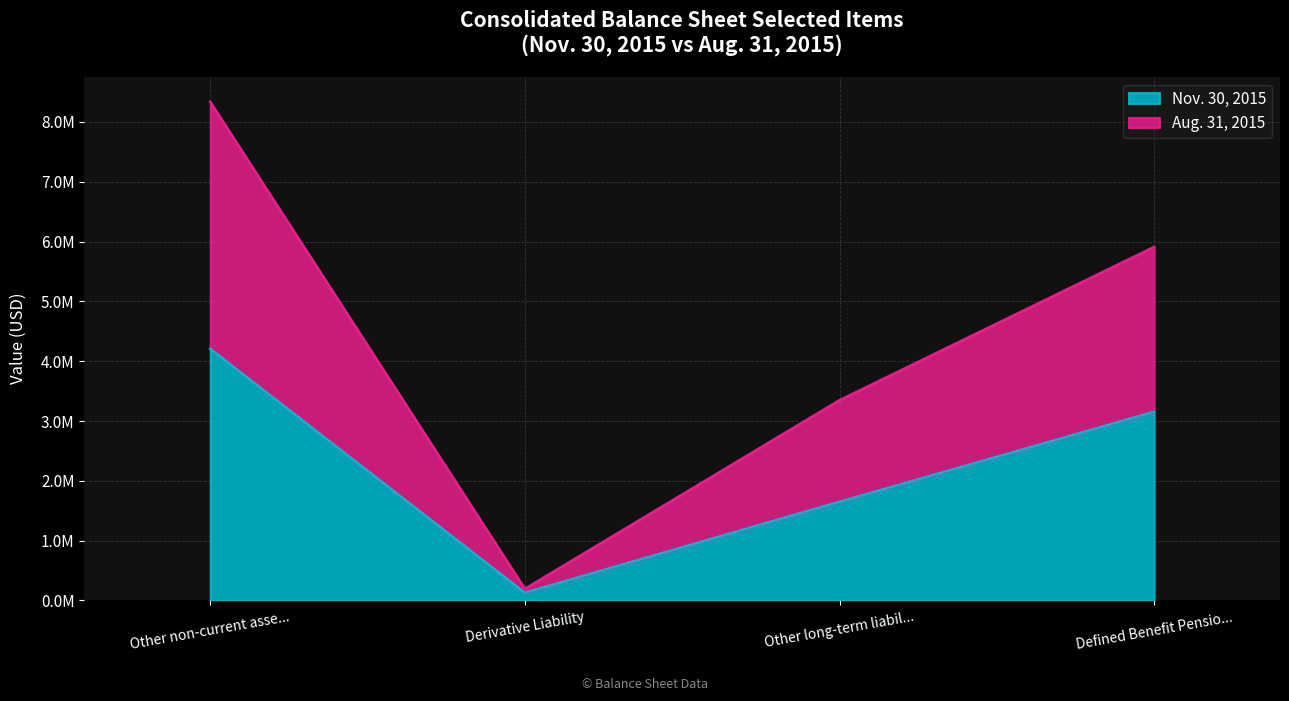

Which label corresponds to the smallest value in the chart?

Derivative Liability